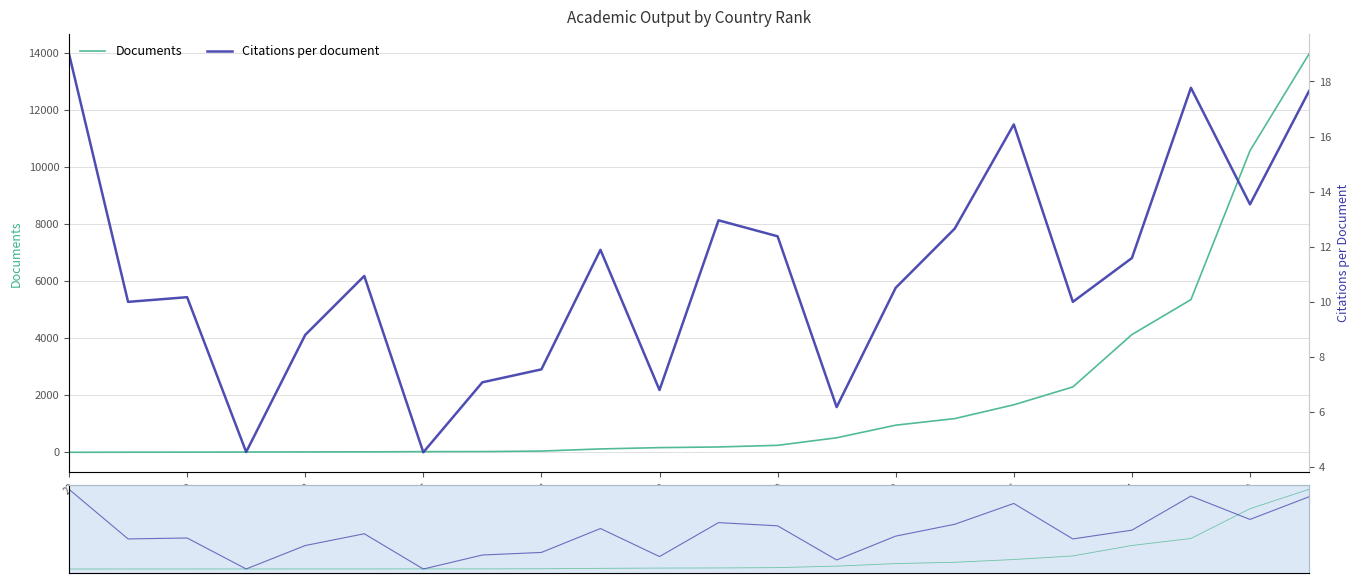

Which label corresponds to the smallest value in the chart?

22